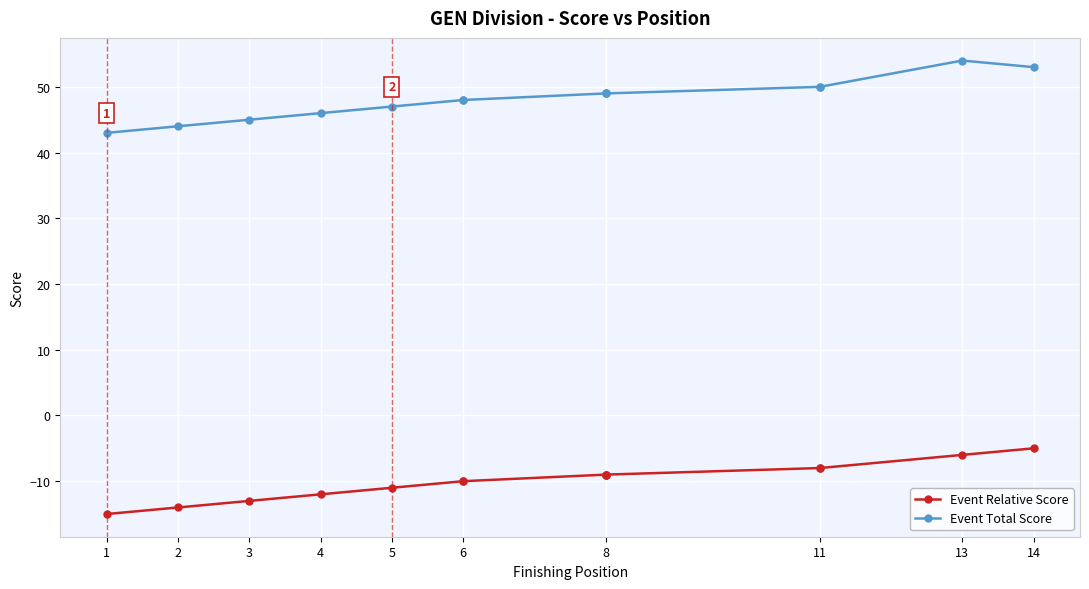

What is the total value across all series at 2?

30